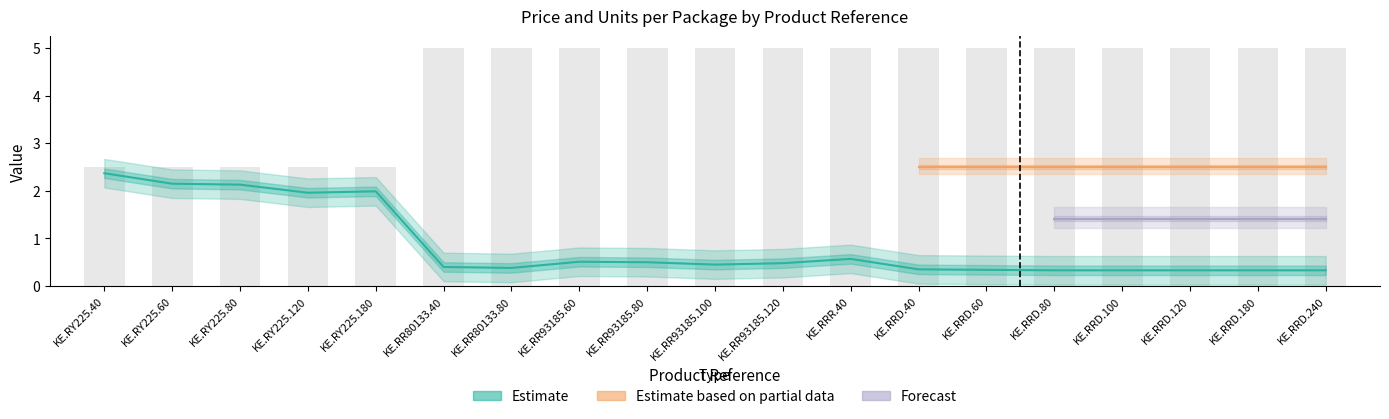

Does the chart contain stacked bars?

No